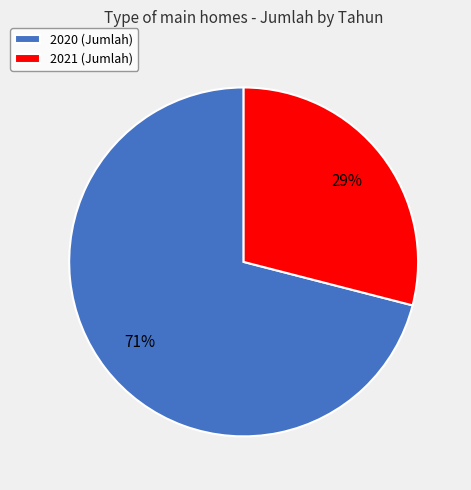

Is it true that 2021 is 21% of the pie?

False